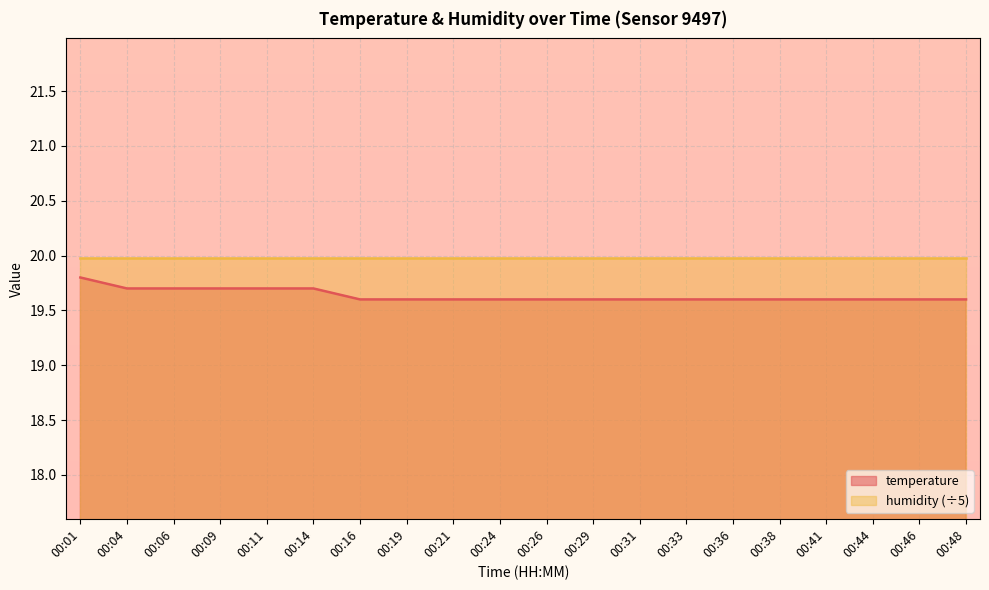

The value at 00:31 is 4.3. True or false?

False